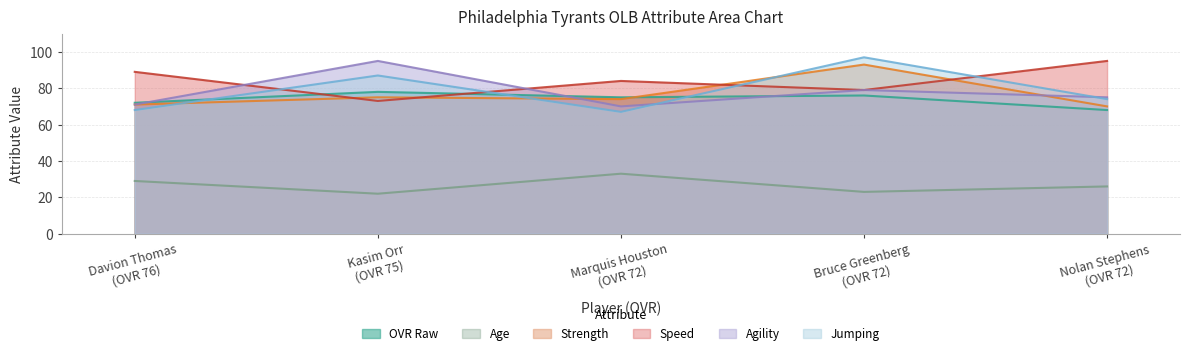

What is the value of the jumping point at the 4th from the left?

97